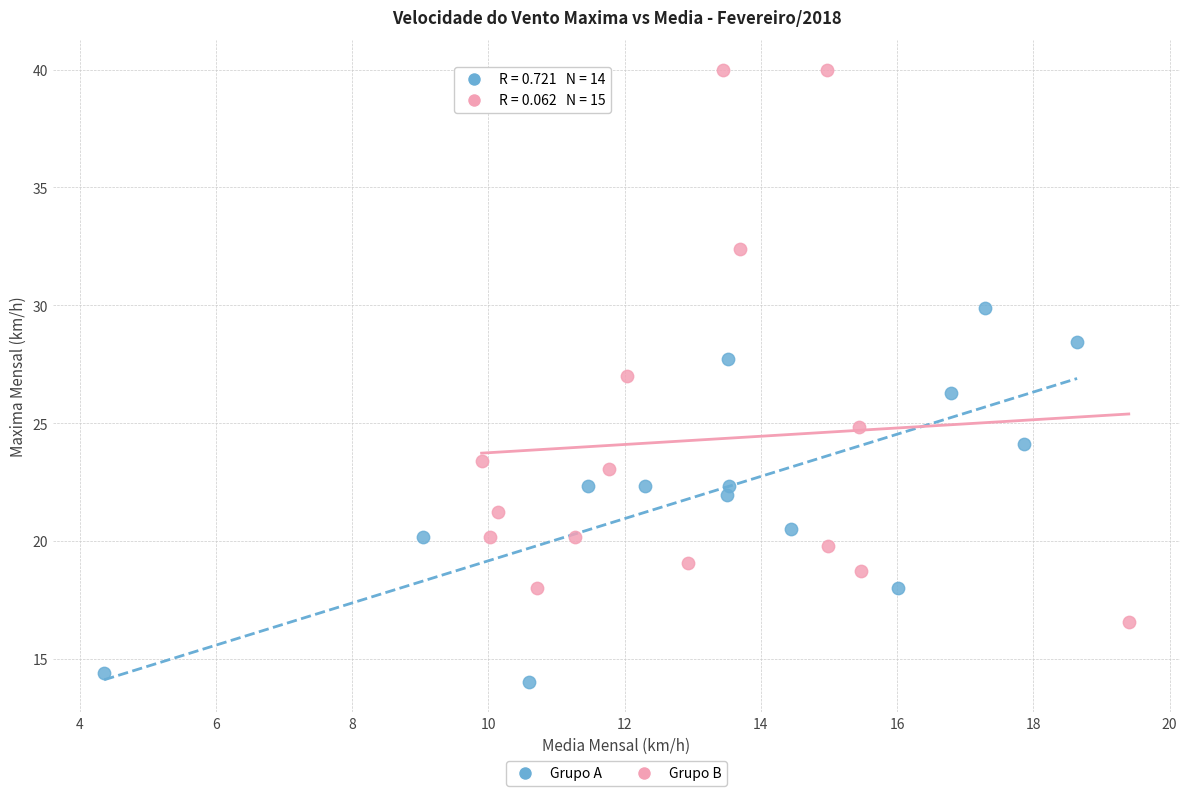

Which series contains the lowest Y value?

Grupo A